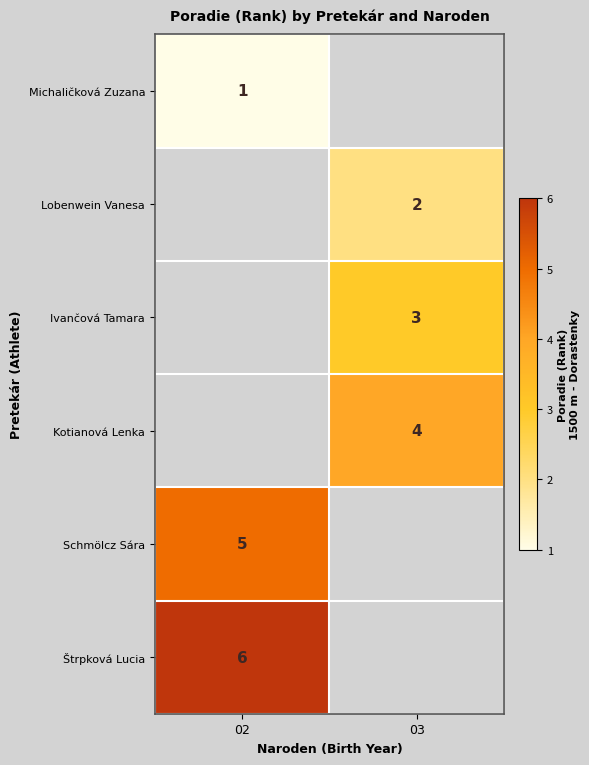

Is it true that Ivančová Tamara equals 3 at 03?

True